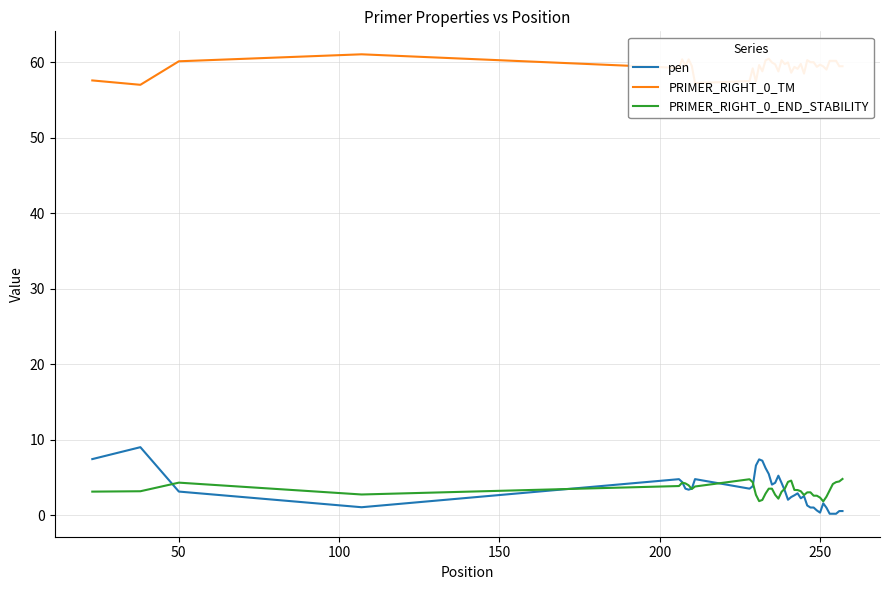

True or false: PRIMER_RIGHT_0_END_STABILITY and PRIMER_RIGHT_0_TM intersect in this chart.

False